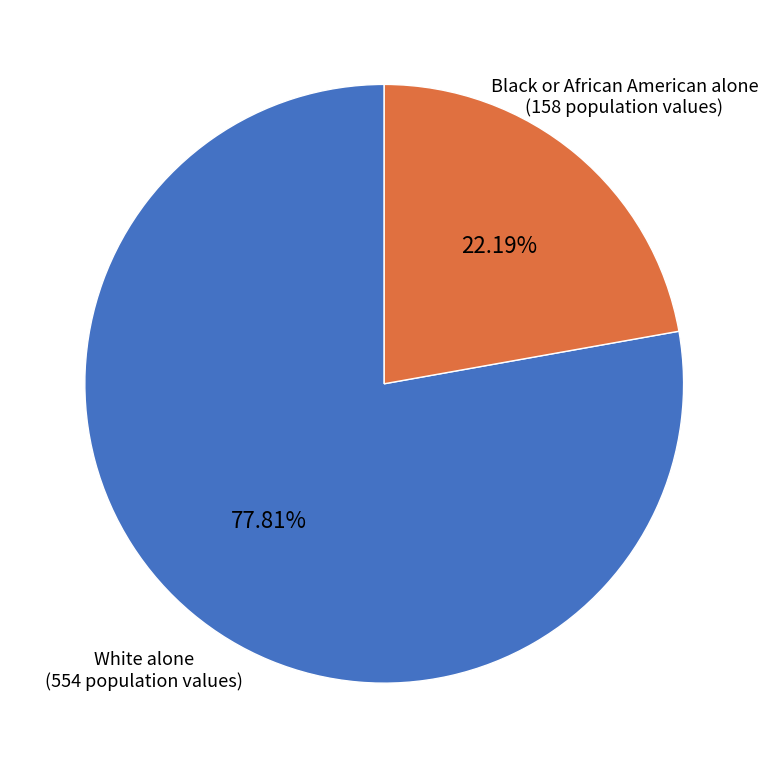

Is Black or African American alone the majority of the pie?

No